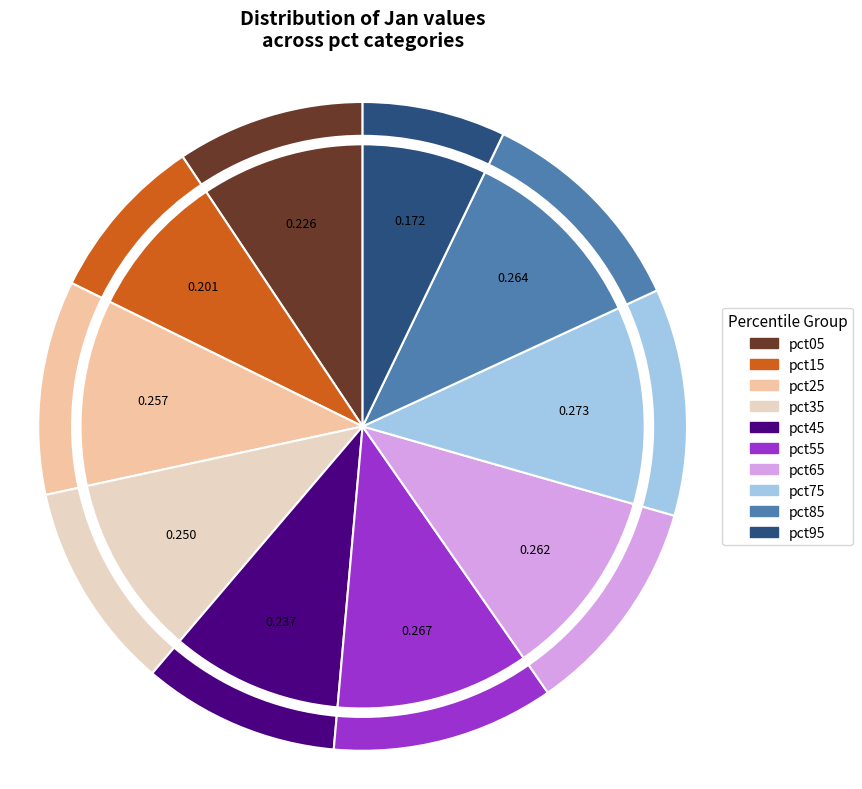

What is the change in value from pct15 to pct25?

+0.1